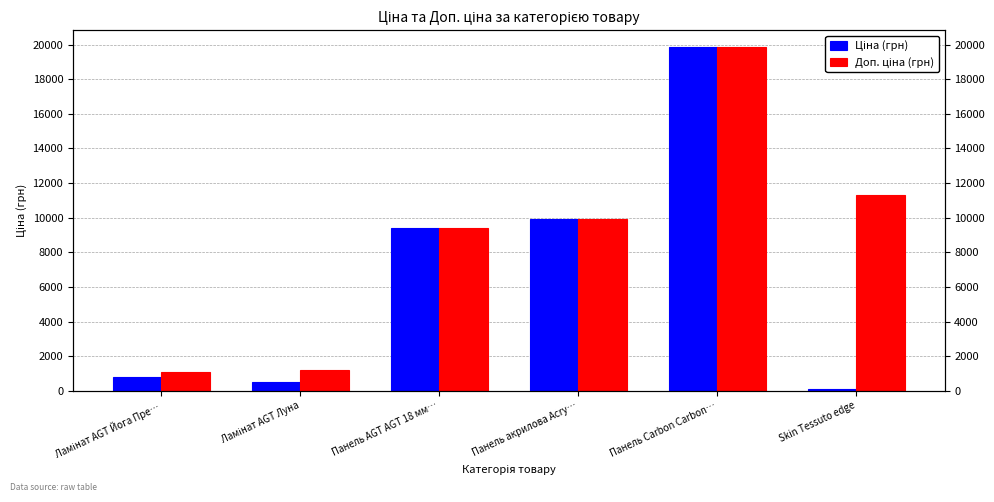

Is the value of Ціна (грн) at Панель Carbon Carbon… greater than the value of Доп. ціна (грн) at Skin Tessuto edge?

Yes